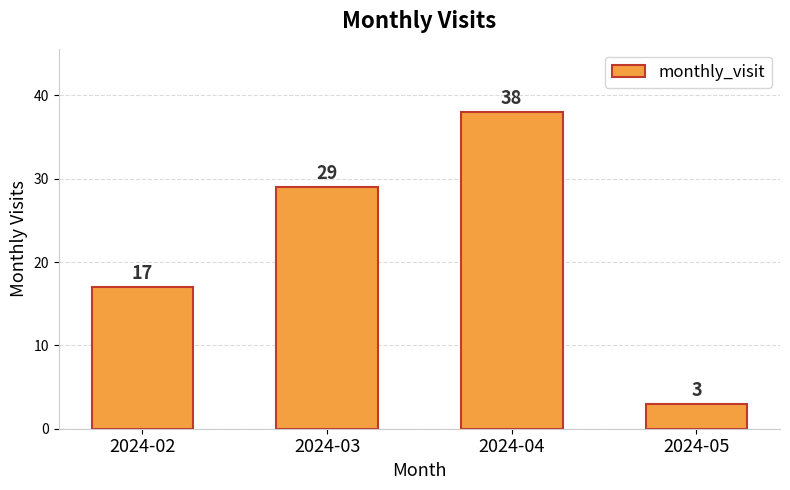

What is the difference between the second highest and second lowest values?

12